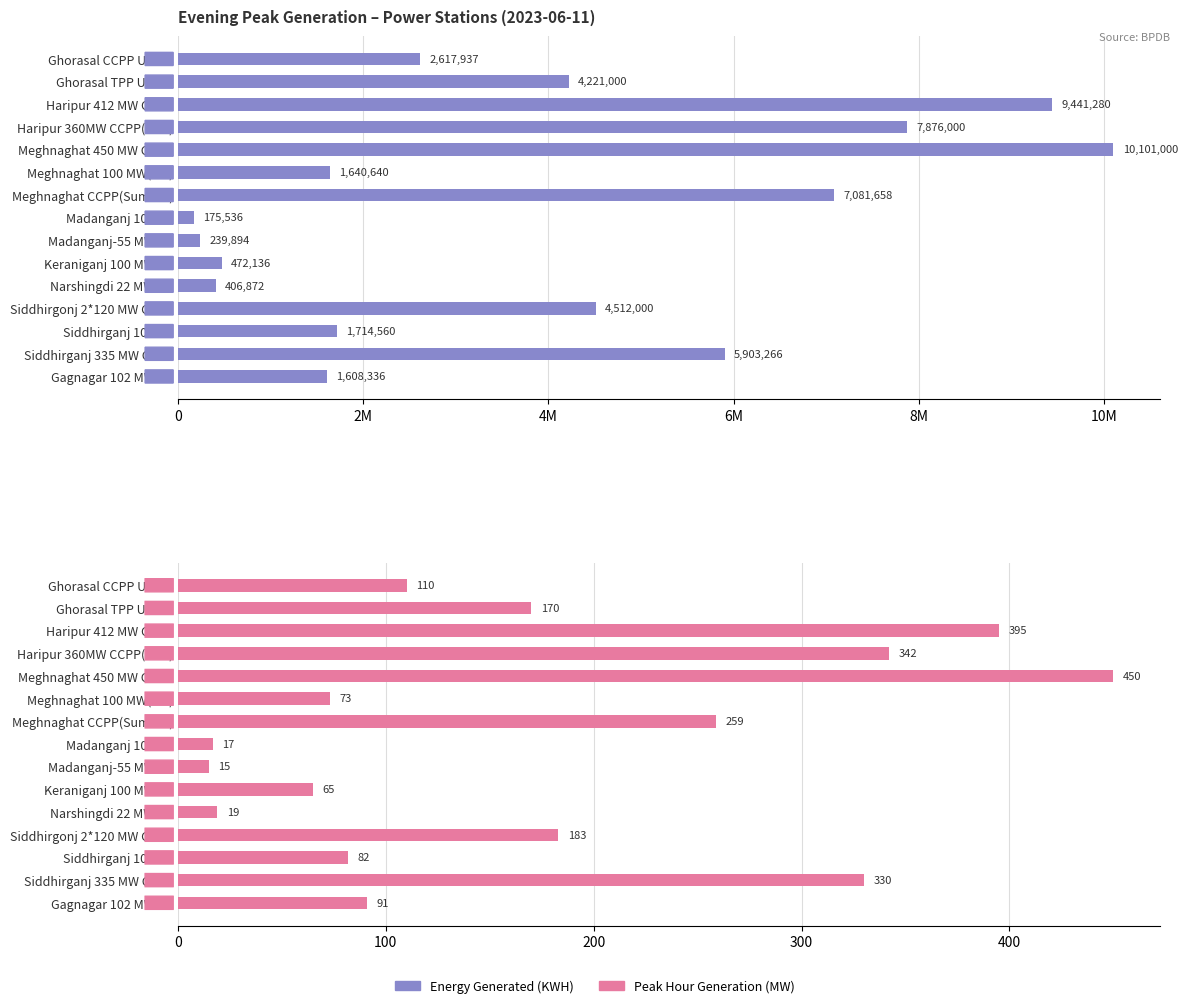

The Peak Hour Generation (MW) series shows 37 at Ghorasal CCPP Unit-4. True or false?

False